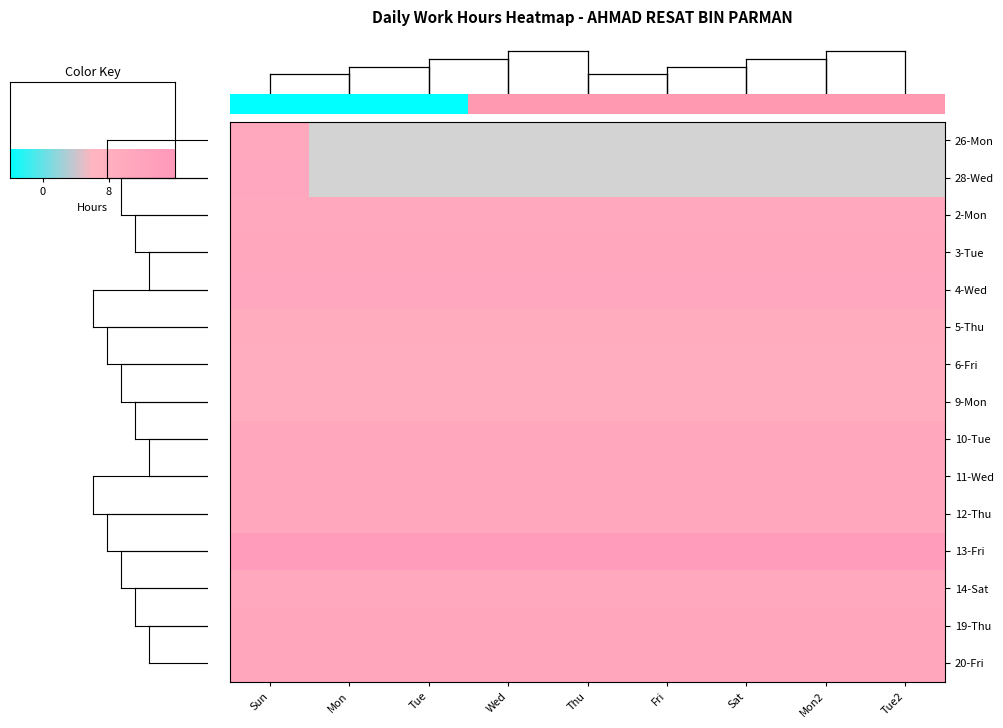

Which series has the largest total across all categories?

13-Fri